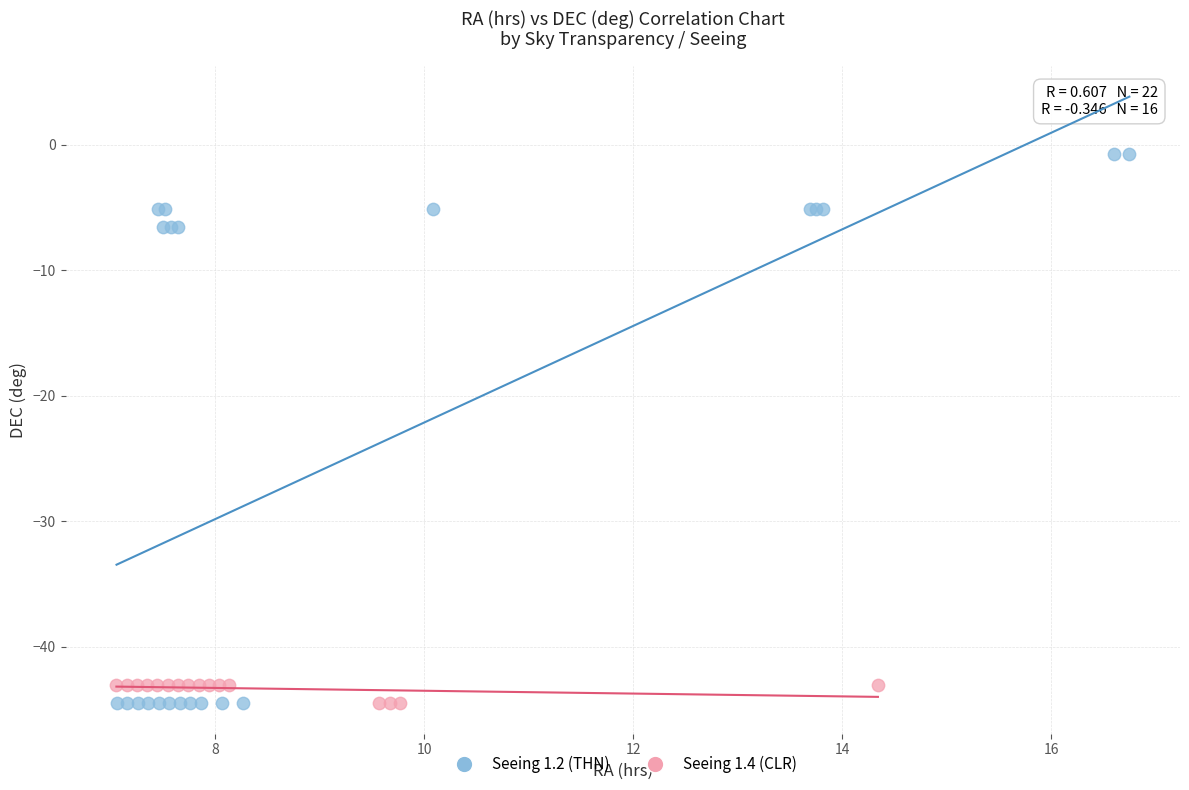

Which series reaches the maximum Y coordinate?

Seeing 1.2 (THN)